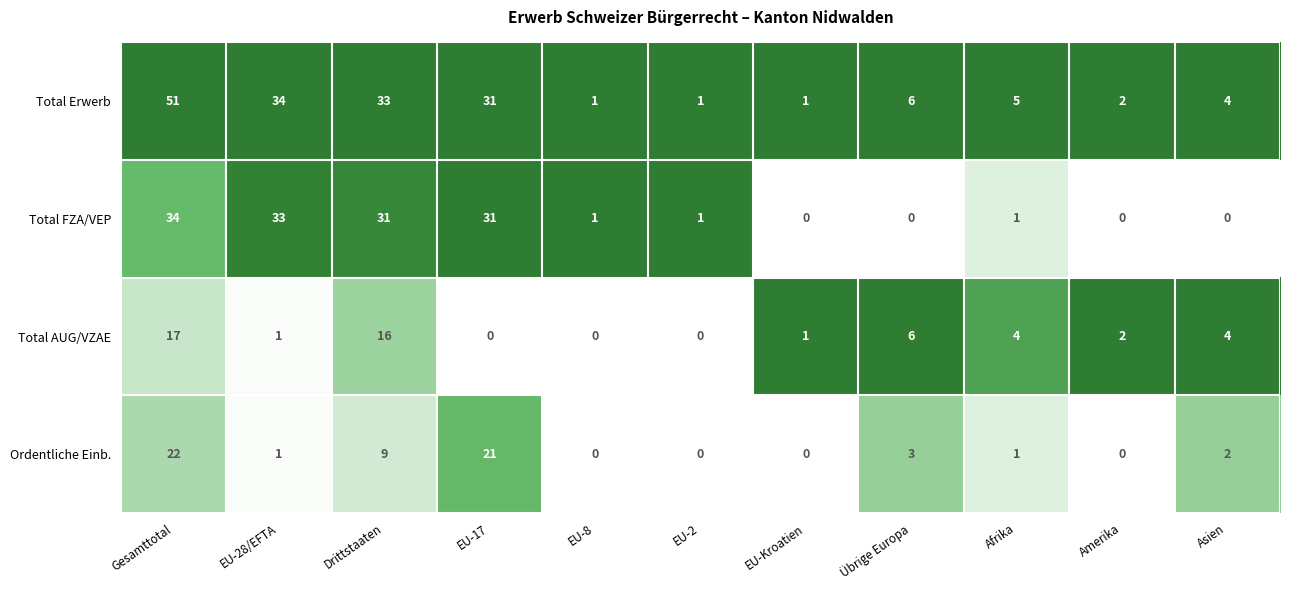

At which label does Ordentliche Einb. first exceed 1?

Gesamttotal